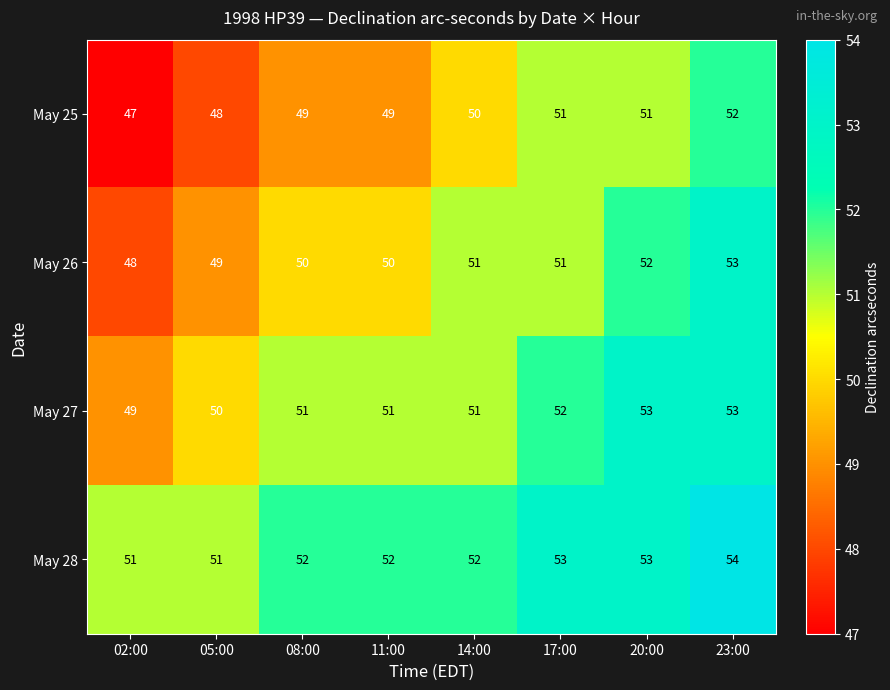

How many distinct data groups are displayed?

4